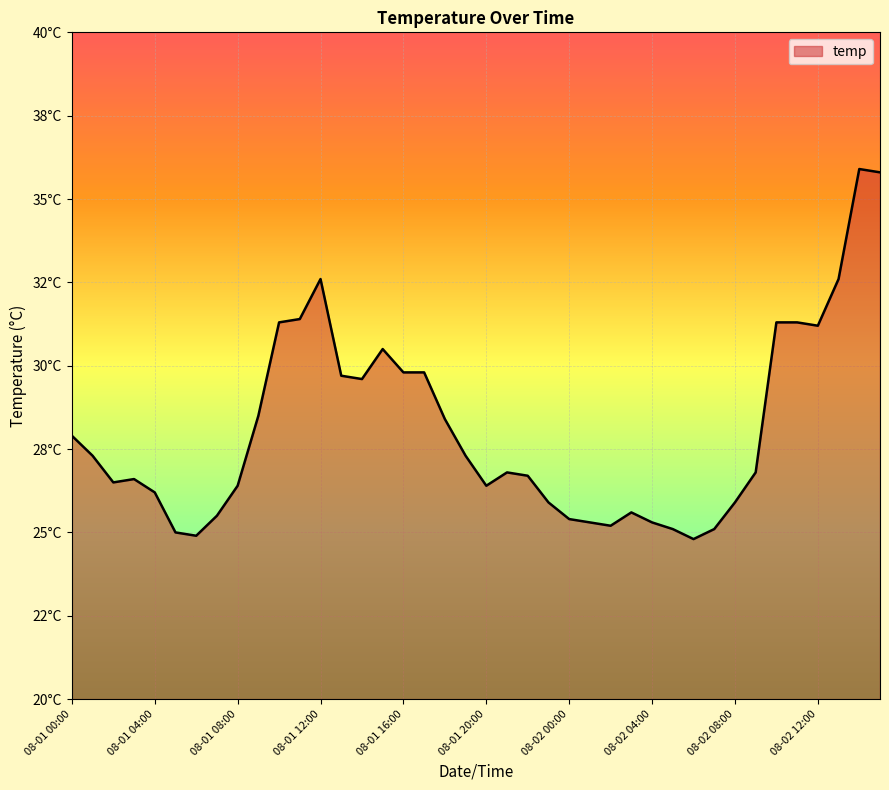

Where is the data nearest to the value 30?

08-01 16:00